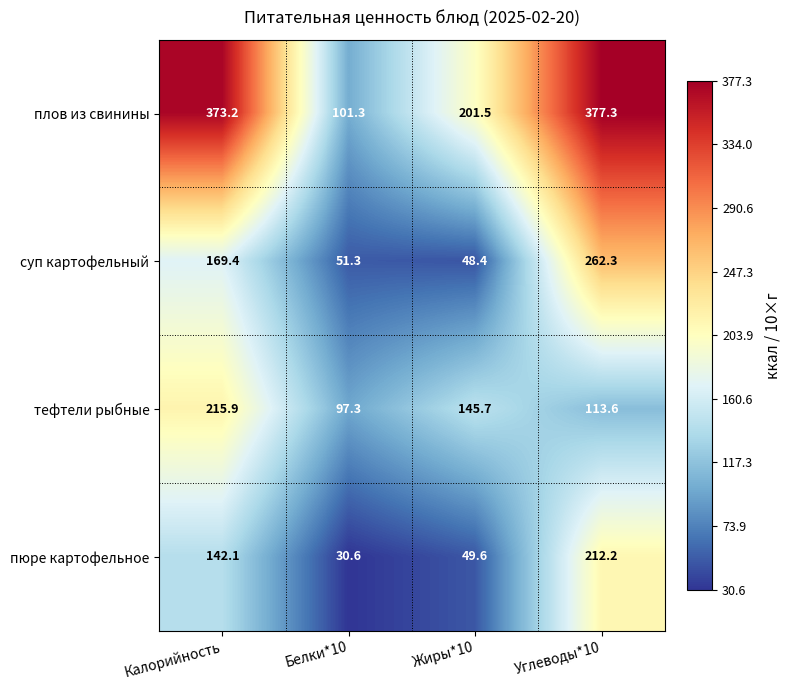

At Калорийность, list the series in order from largest to smallest.

плов из свинины, тефтели рыбные, суп картофельный, пюре картофельное